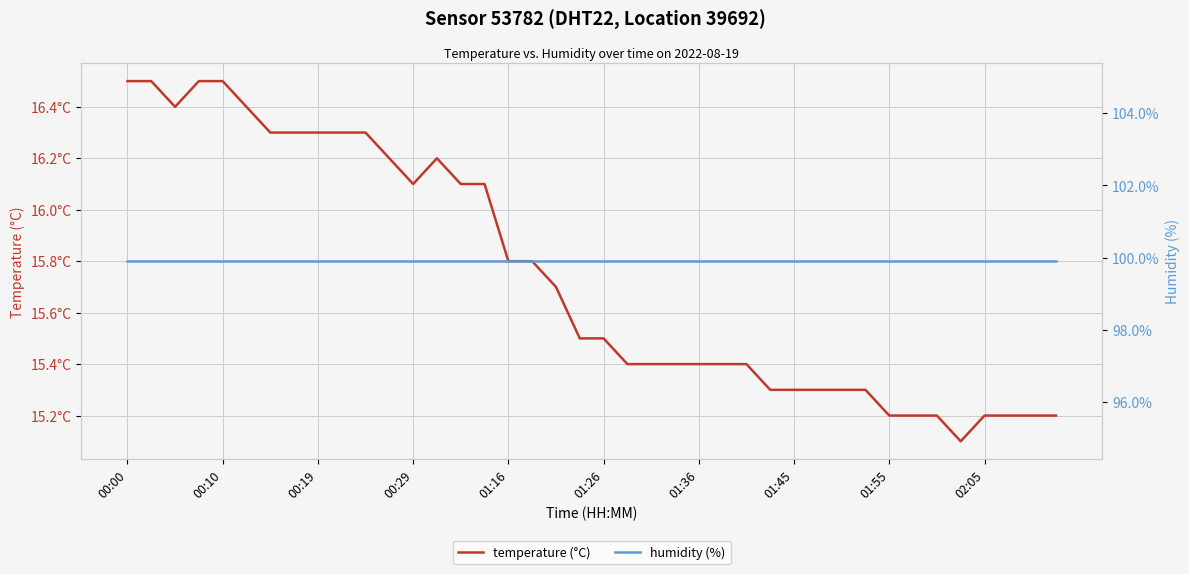

List the series in order of their overall mean, highest first.

humidity (%), temperature (°C)